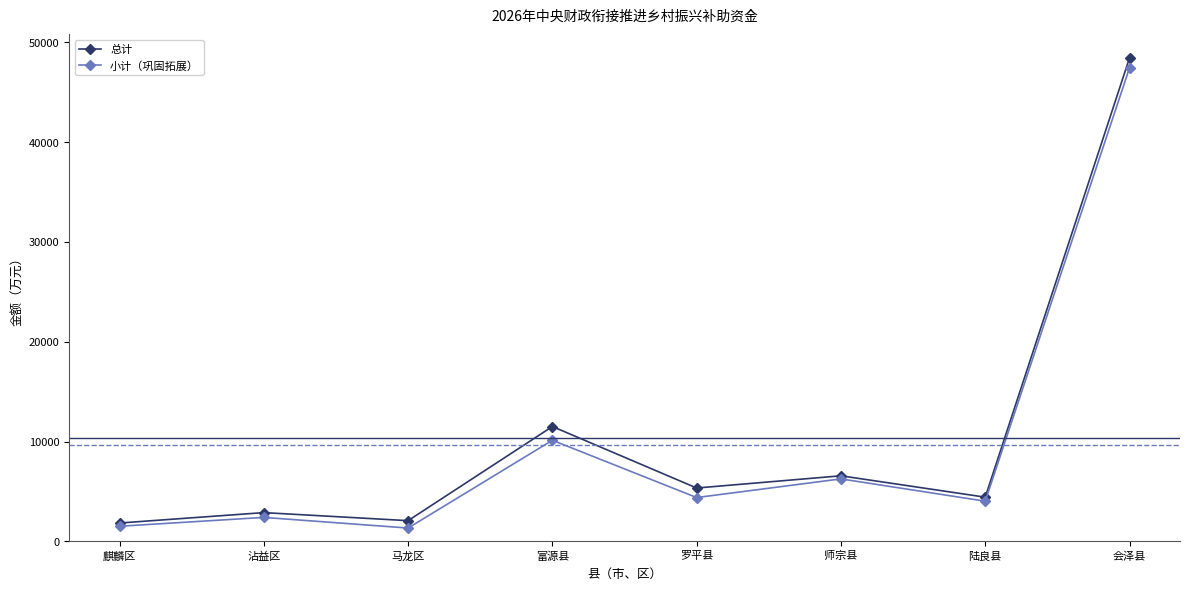

Which label corresponds to the largest value in the chart?

会泽县